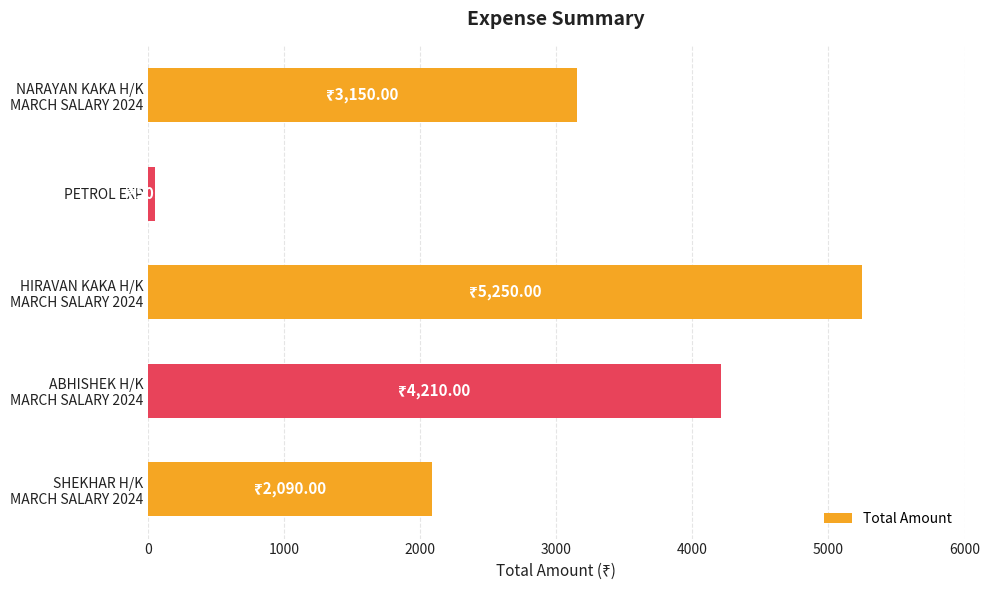

Which label corresponds to the smallest value in the chart?

PETROL EXP